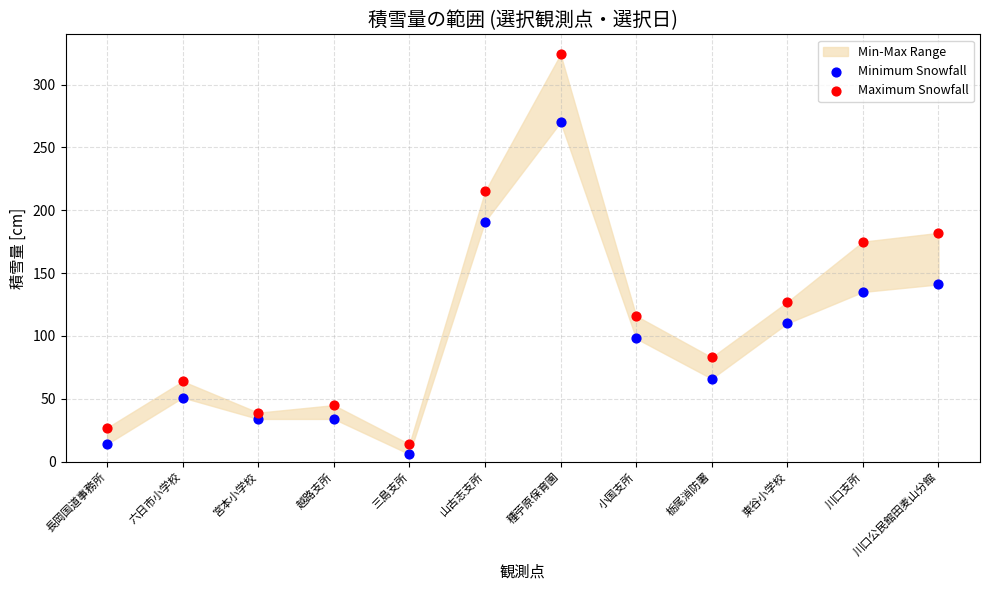

Across all series, what Y value is closest to 165?

175